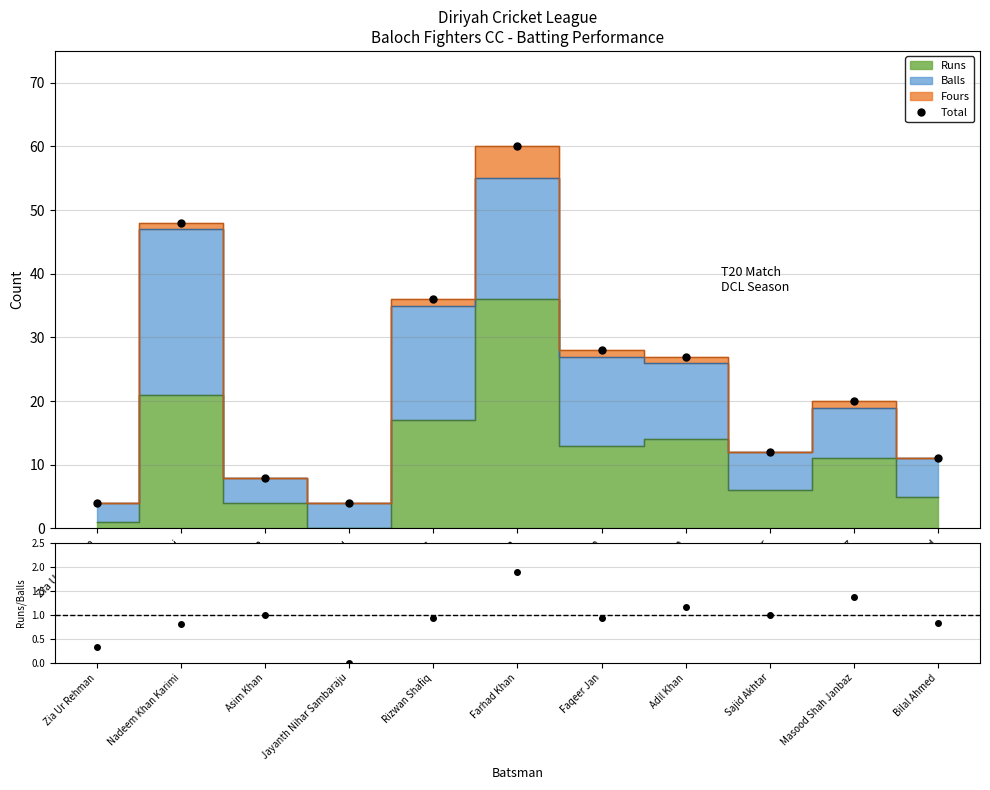

The value of Runs/Balls at Sajid Akhtar is 1.0. True or false?

True